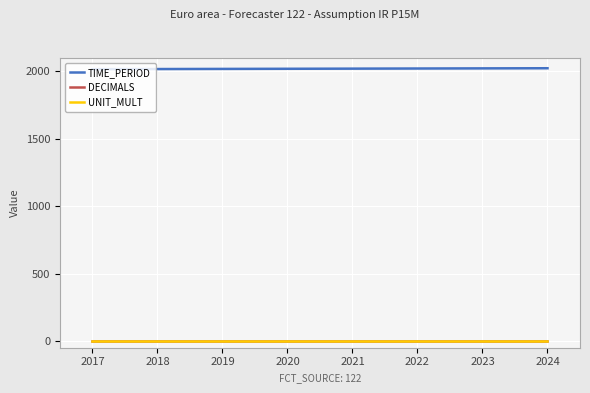

What is the maximum value for DECIMALS?

2